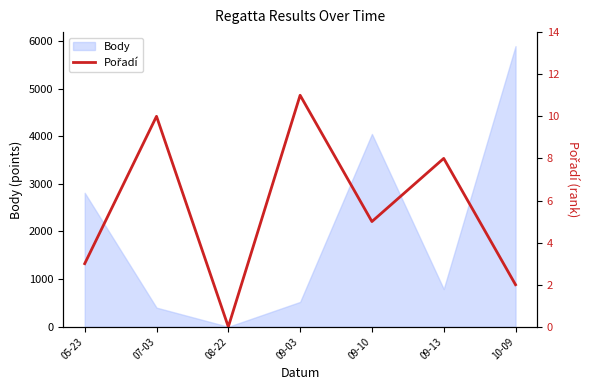

Which label corresponds to the largest value in the chart?

09-03